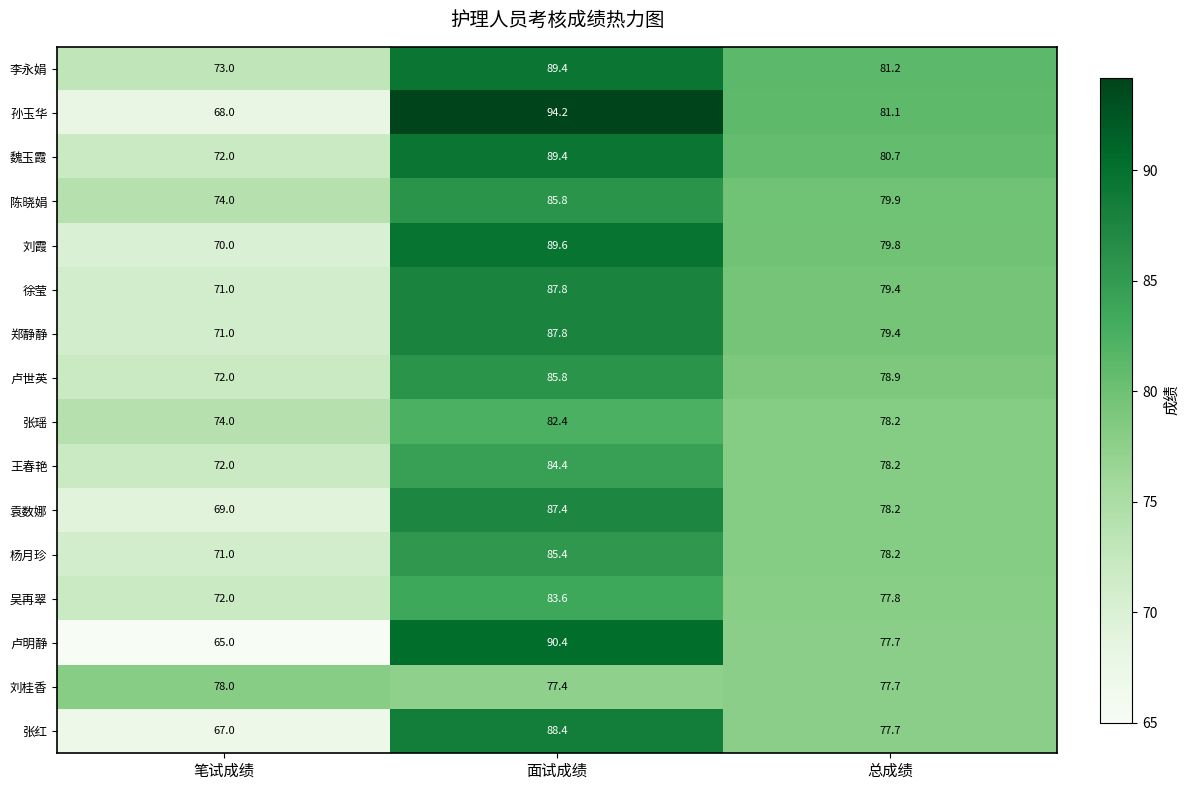

The value of 吴再翠 at 面试成绩 is 136.3. True or false?

False